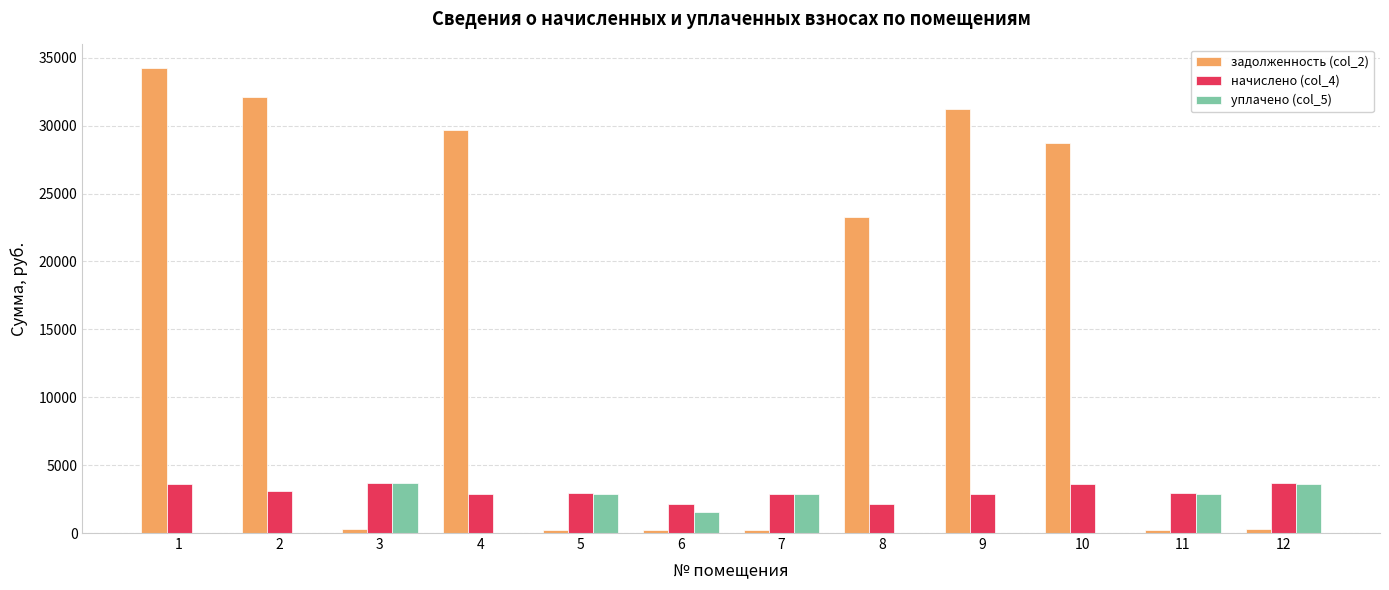

The value of начислено (col_4) at 1 is 6013.0. True or false?

False